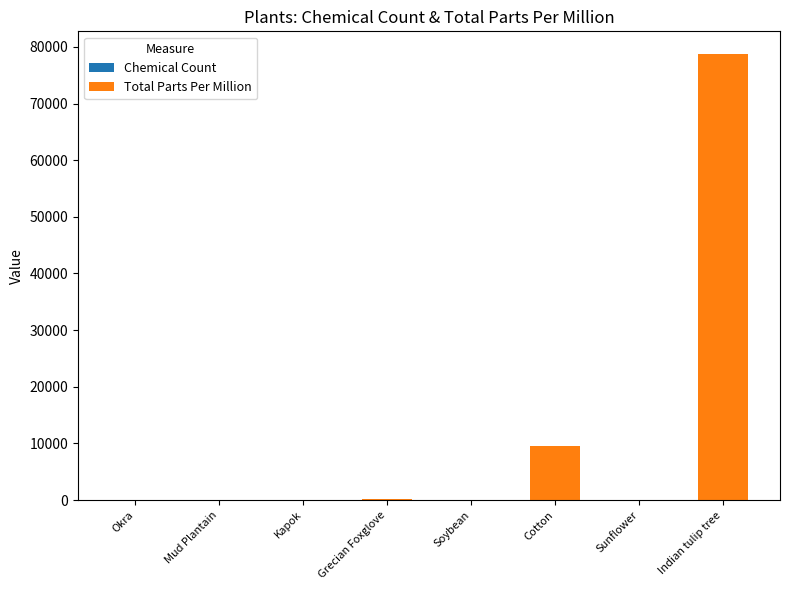

Are the bars grouped side by side (vs. stacked)?

No